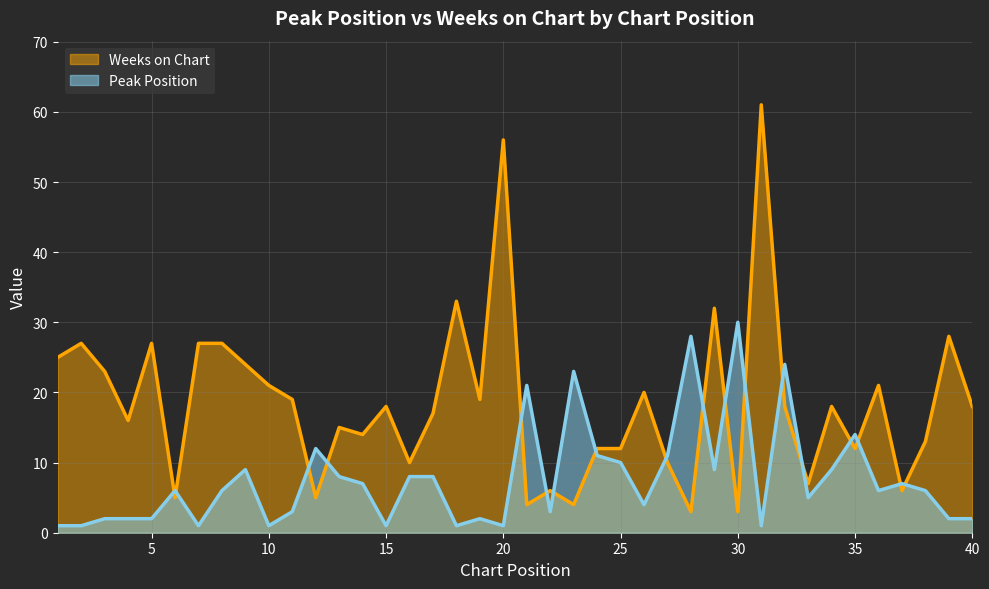

At which category does Weeks on Chart reach its first local peak?

2